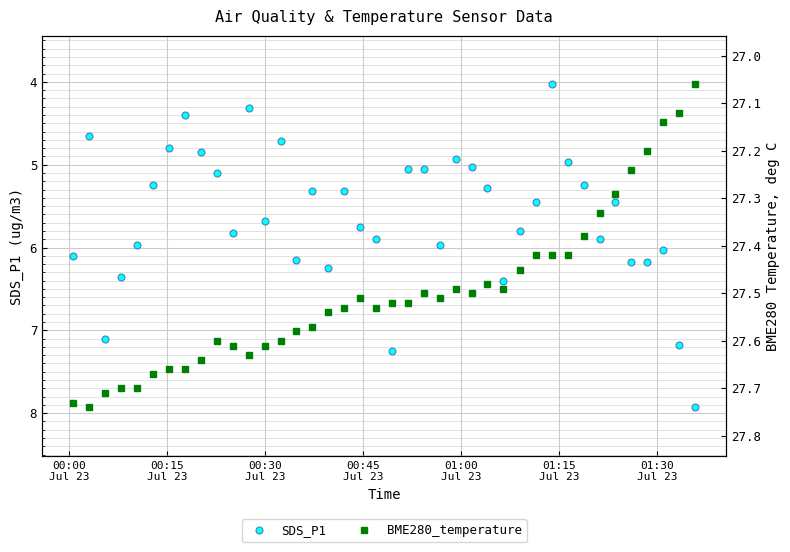

At how many categories does at least one series exceed 23?

40